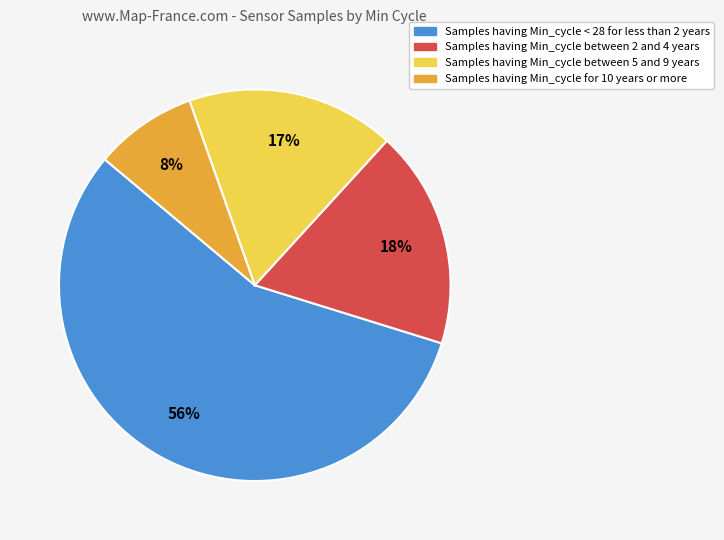

What percentage is the Samples having Min_cycle between 5 and 9 years slice, to the nearest percent?

17%